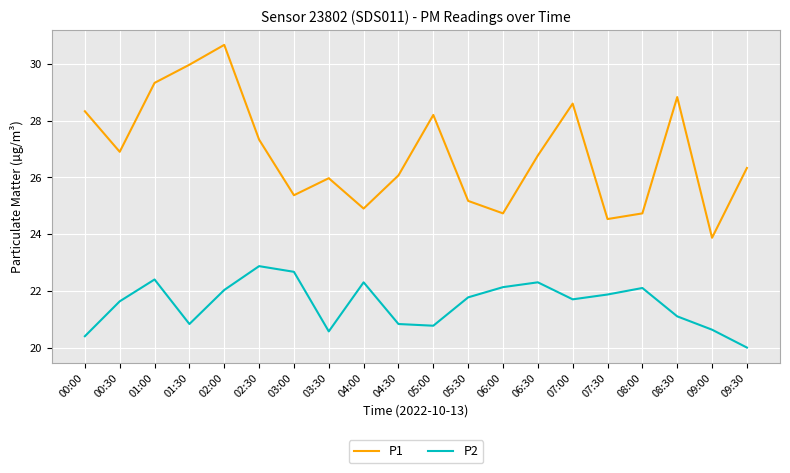

At which category does P1 reach its first local valley?

00:30